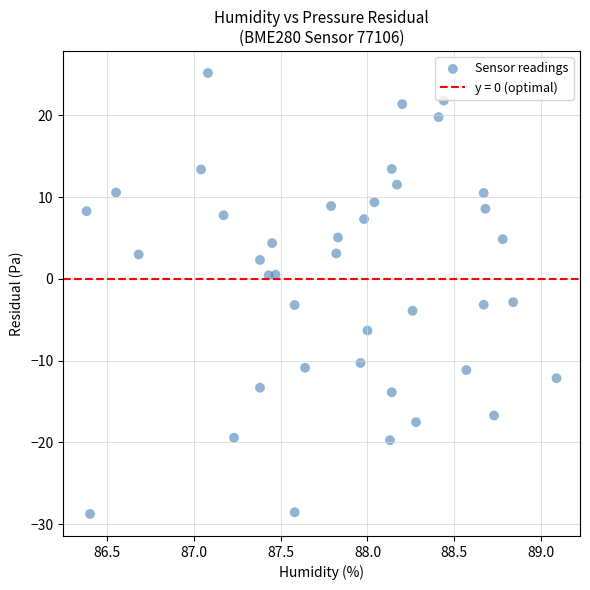

What is the range of Y values (max minus min)?

53.9